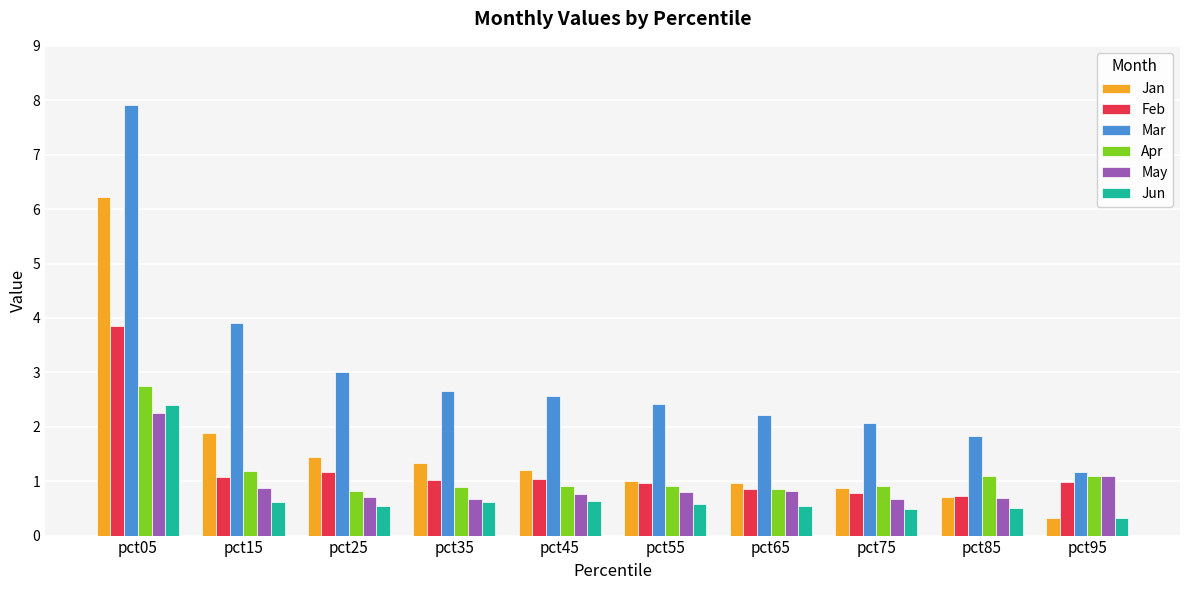

Where is Mar nearest to the value 4?

pct15